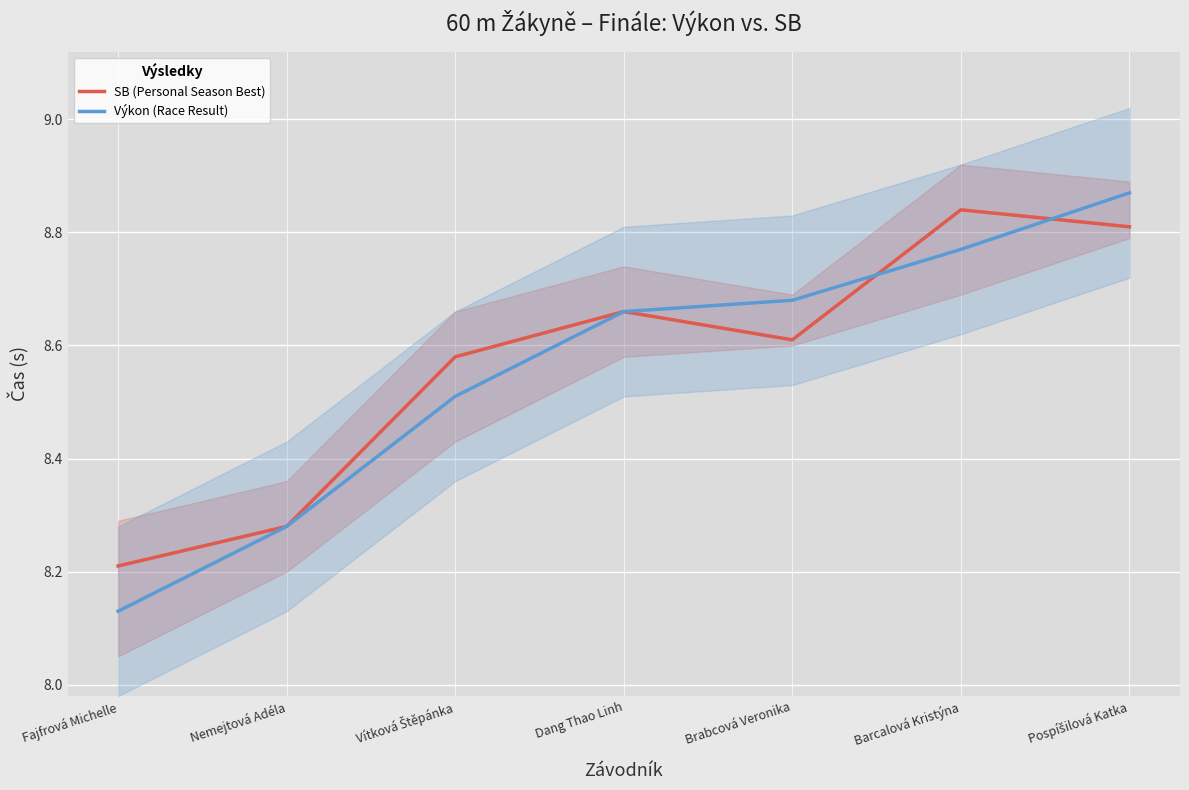

What is the value of the Výkon (Race Result) point at the 4th from the left?

8.7